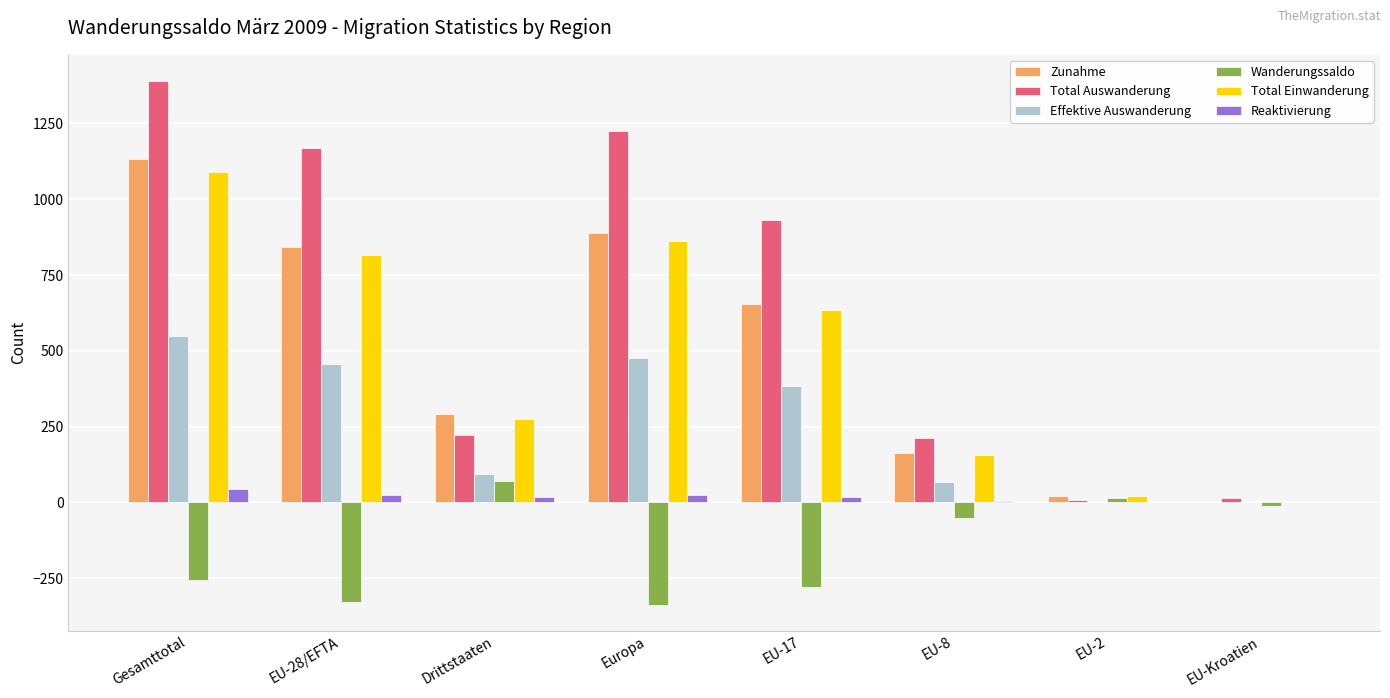

Read the Total Auswanderung value at Gesamttotal, to the nearest 100.

1400